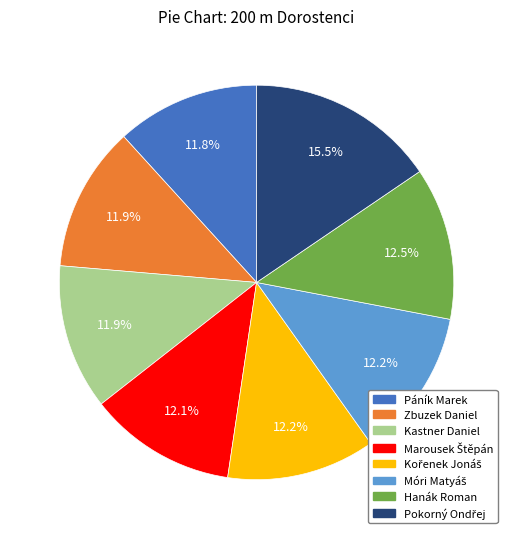

How many slices are in this pie chart?

8